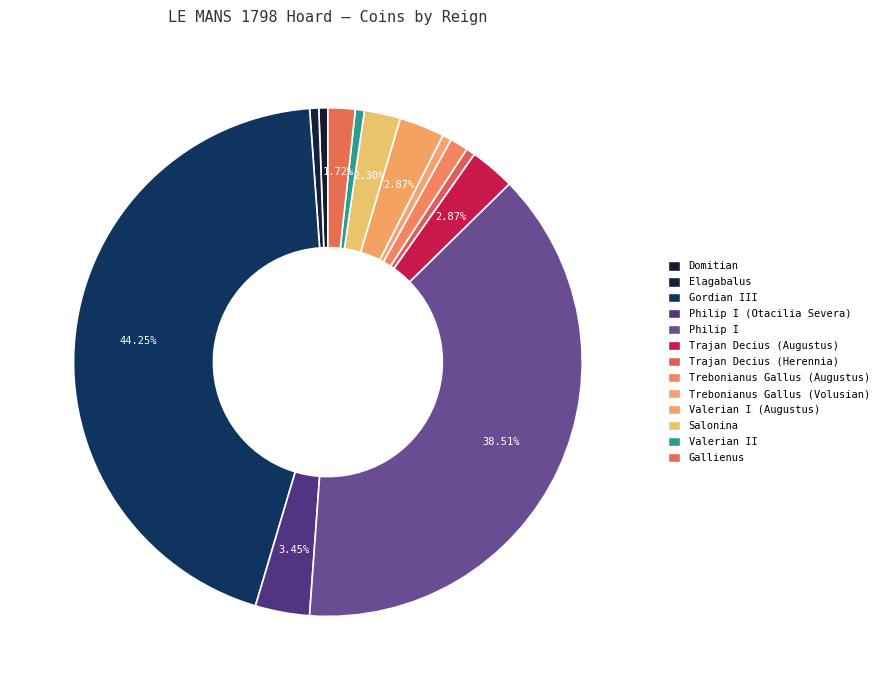

How many segments does this pie chart have?

13